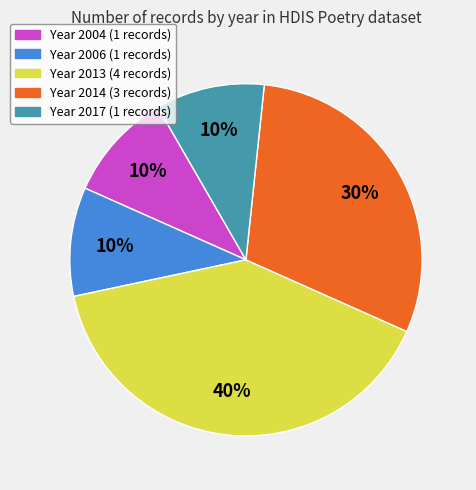

Is there a majority slice in this chart?

No